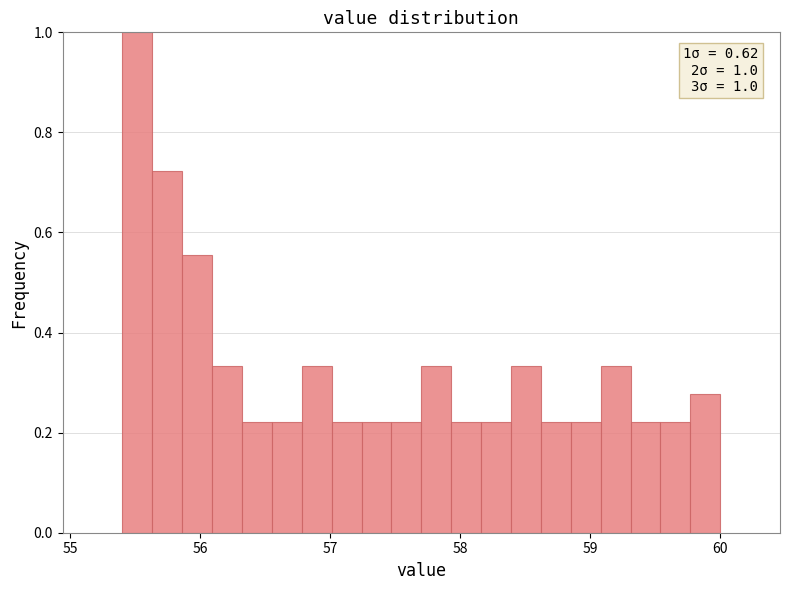

Around what value on the x-axis is the tallest bar? Give the approximate position of its centre, as read against the axis.

55.5